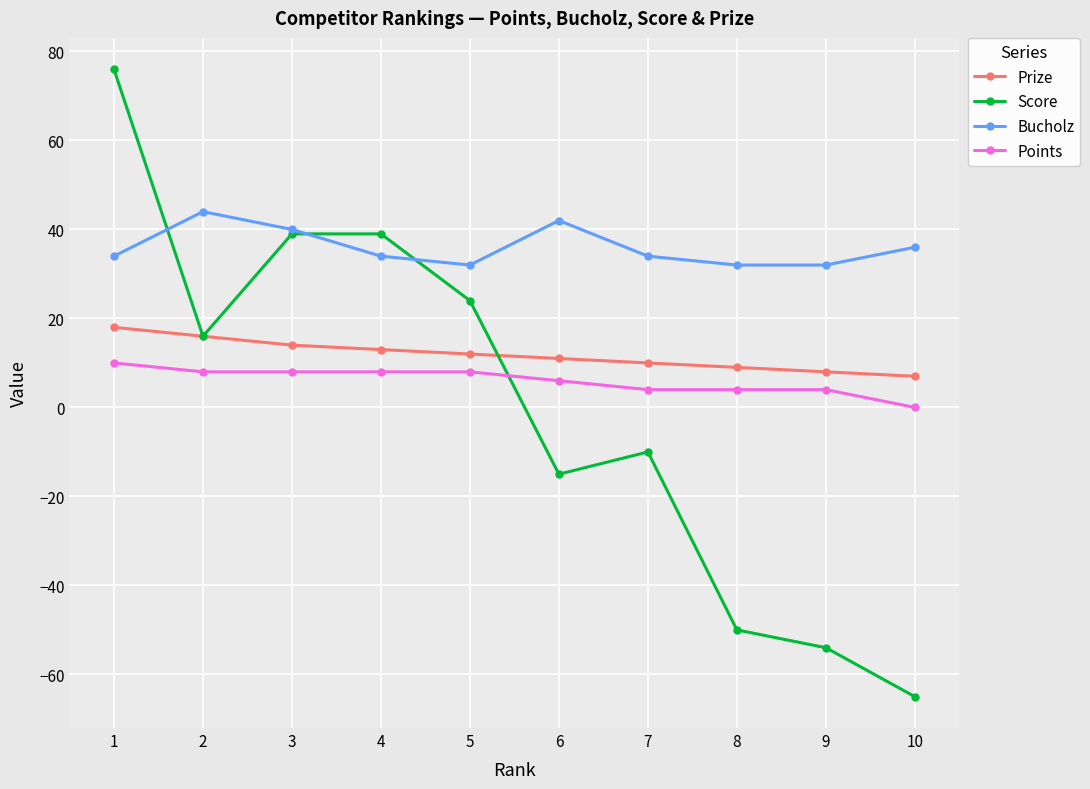

True or false: Prize has a value of 3 at 4.

False